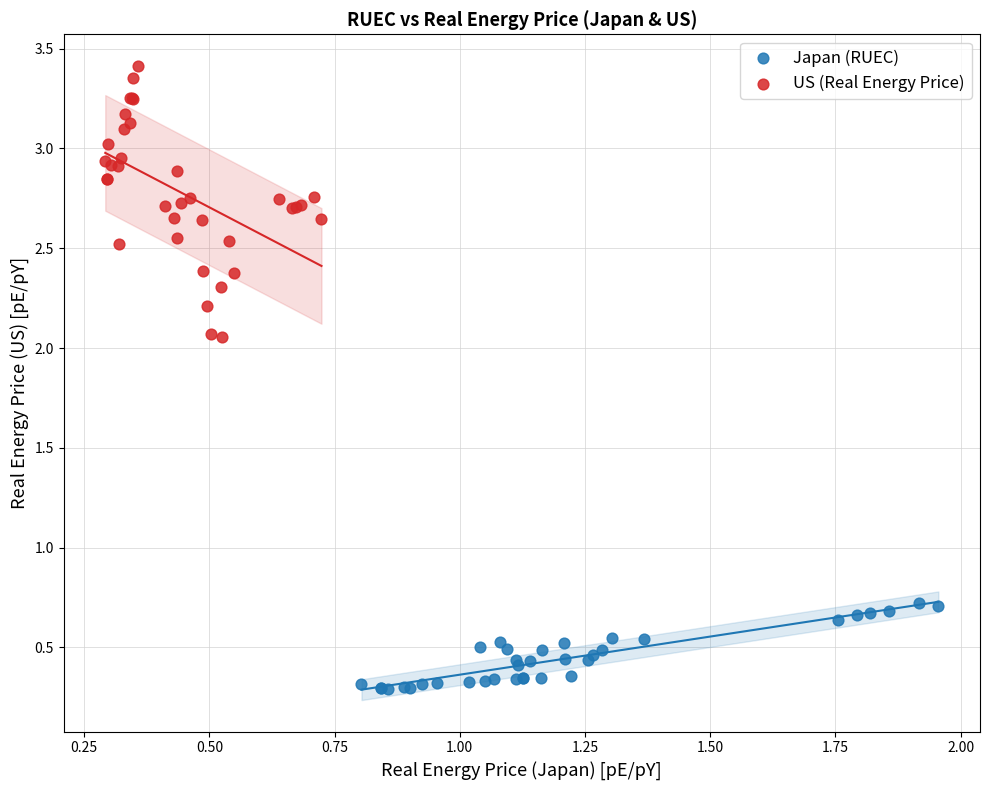

Which series reaches the minimum Y coordinate?

Japan (RUEC)